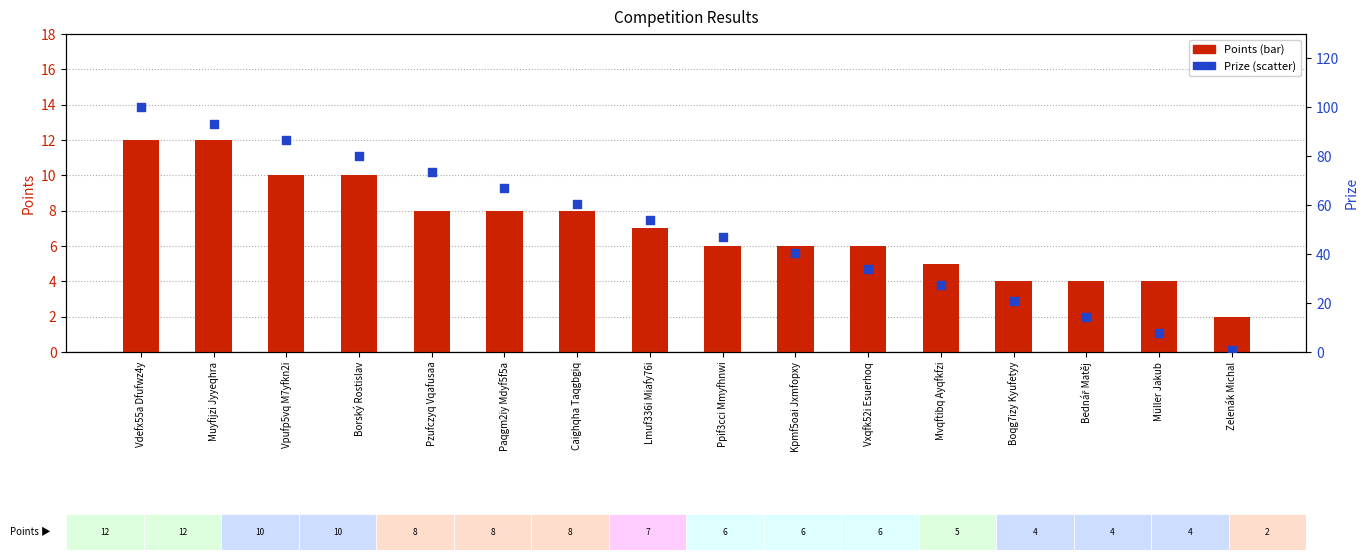

Which series contains the lowest Y value?

Prize